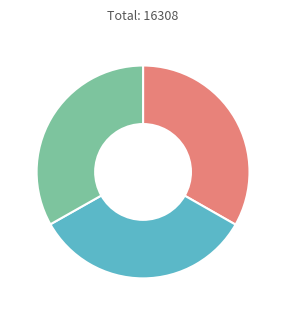

Count the number of slices in the pie.

3